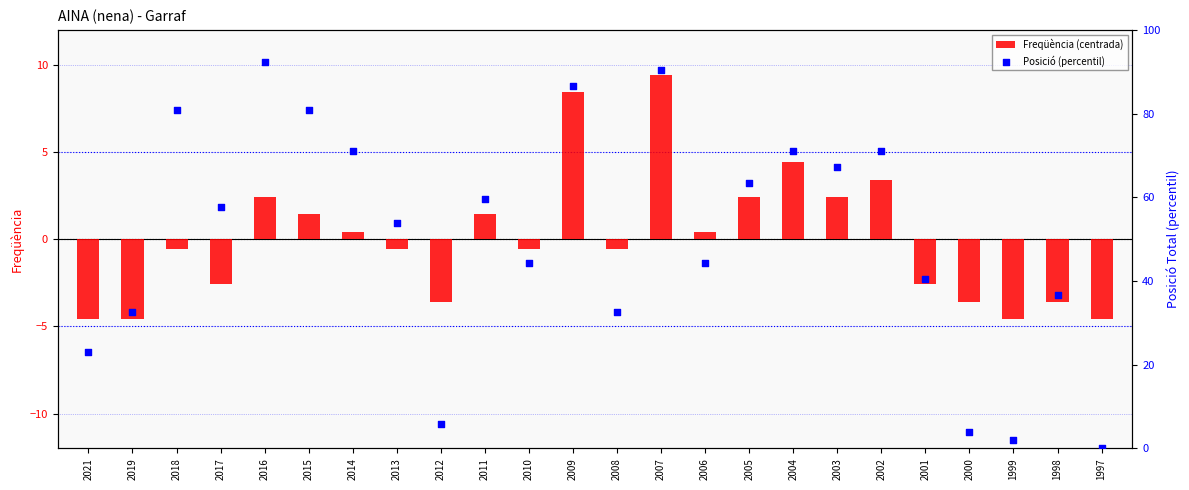

Which series reaches the minimum Y coordinate?

Freqüència (centrada)